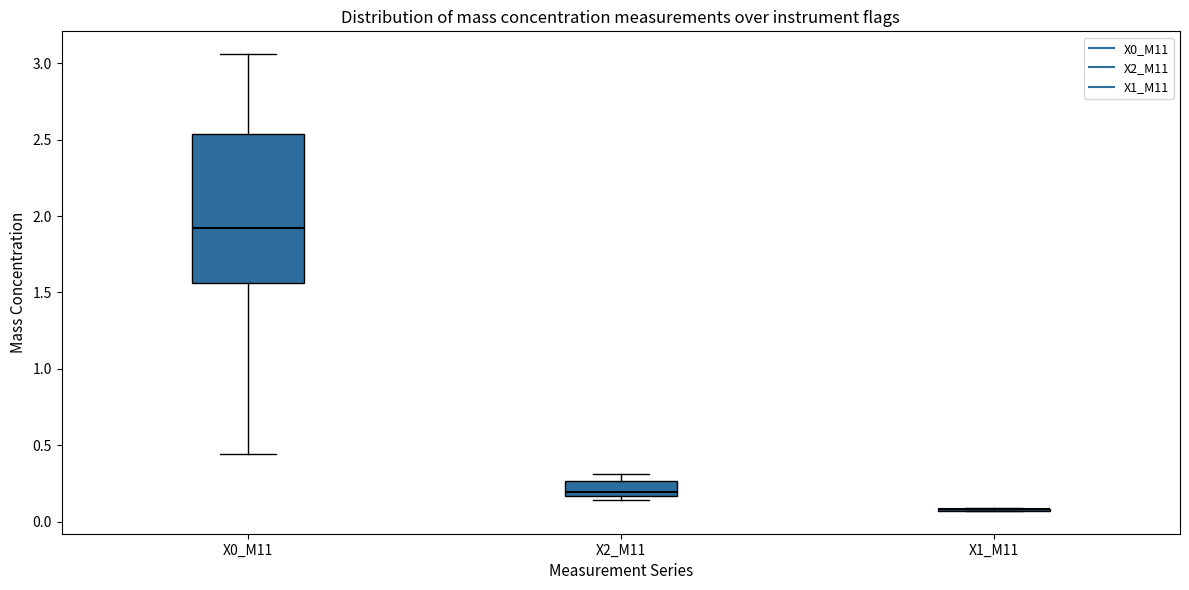

Which box is the tallest, from its lower edge to its upper edge?

X0_M11